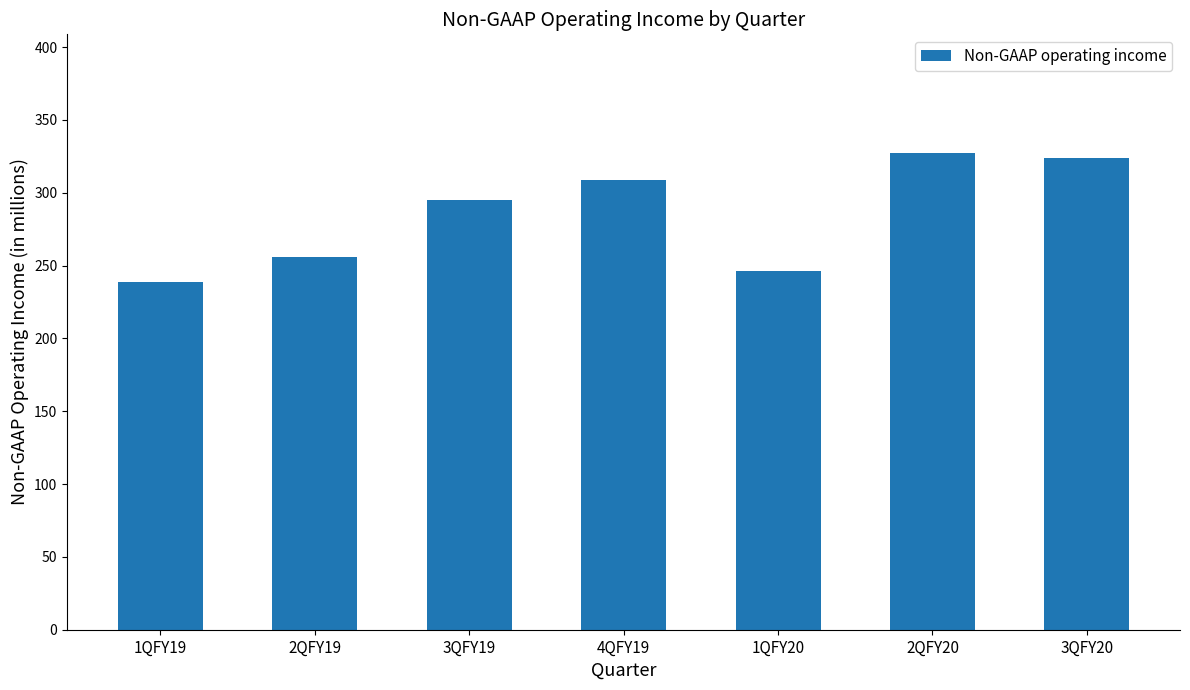

Does the chart contain stacked bars?

No